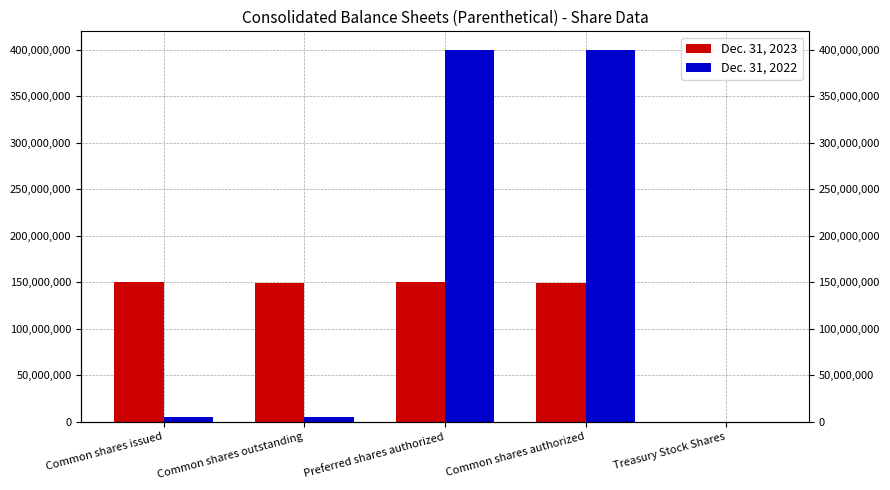

Reading right to left, transcribe all the data shown in this chart.

Dec. 31, 2023: 202400	149137086	150363607	149339486	150566007
Dec. 31, 2022: 202400	400000000	400000000	5000000	5000000